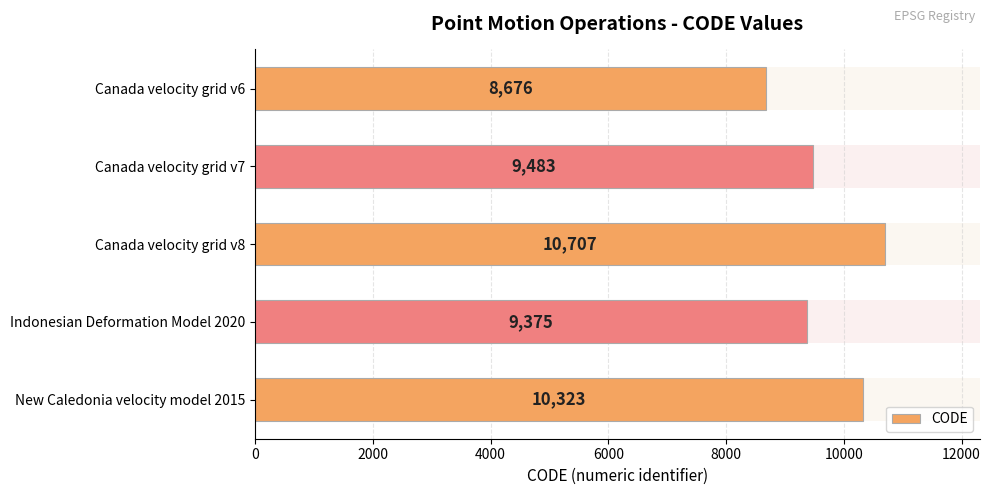

Count the number of categories in the chart.

5